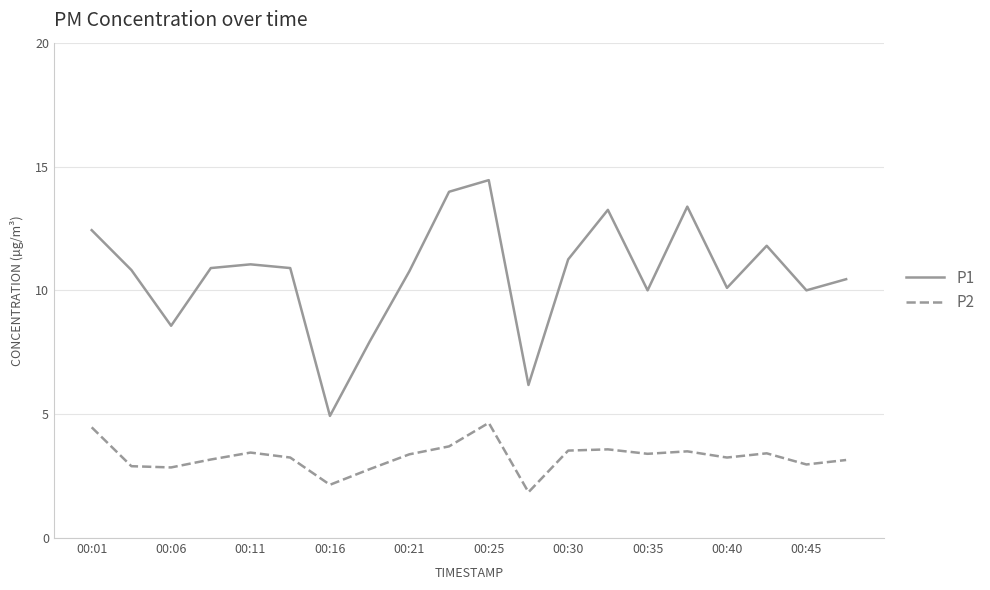

What is the smallest value displayed?

1.9